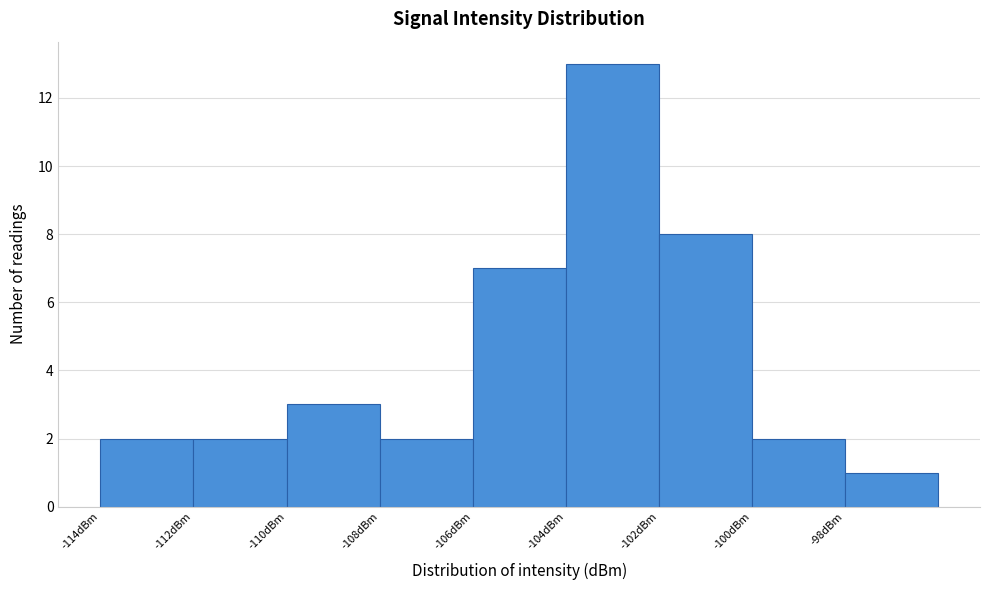

Reading left to right, transcribe all the data shown in this chart.

-114dBm=2	-112dBm=2	-110dBm=3	-108dBm=2	-106dBm=7	-104dBm=13	-102dBm=8	-100dBm=2	-98dBm=1